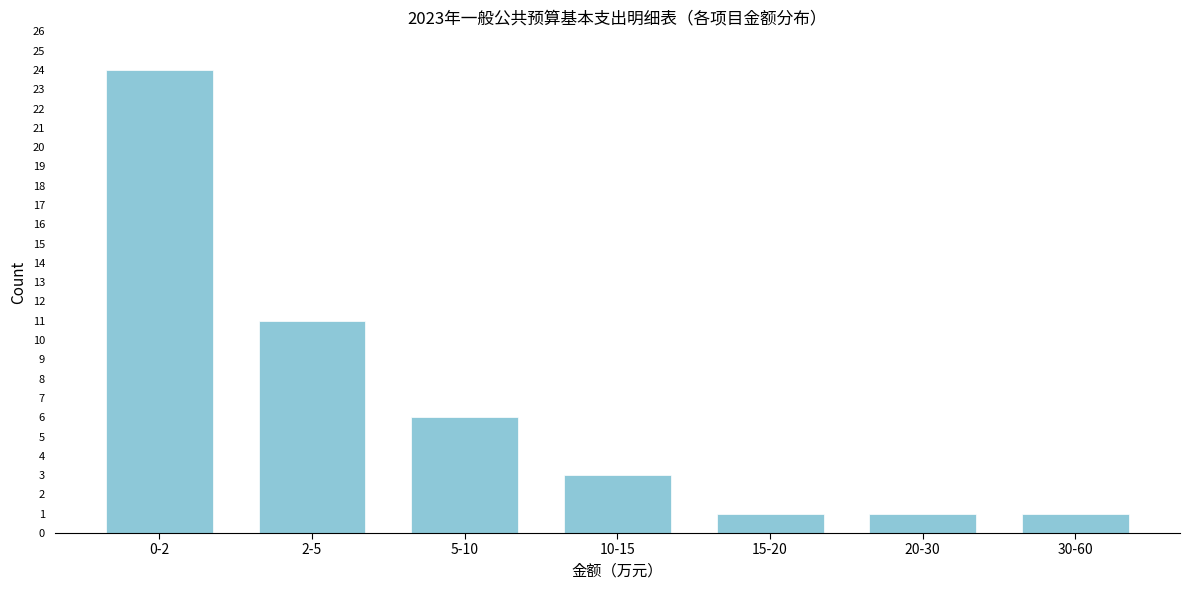

Reading left to right, extract all data points from this chart.

24	11	6	3	1	1	1